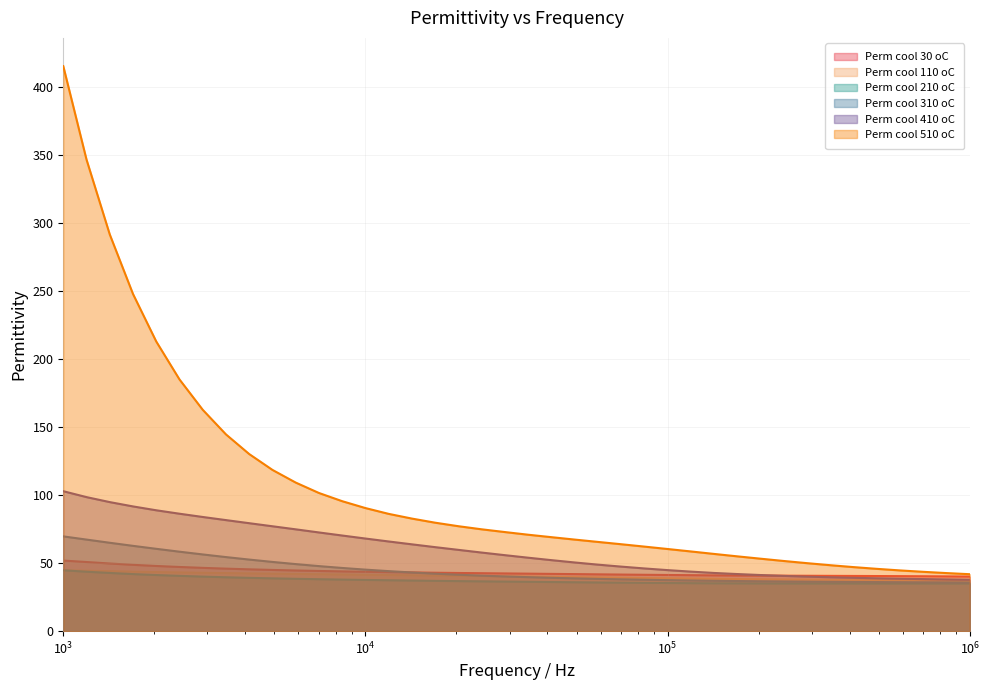

Is the value of Perm cool 510 oC at 5878.01599999999 greater than the value of Perm cool 210 oC at 203091.80000001?

Yes